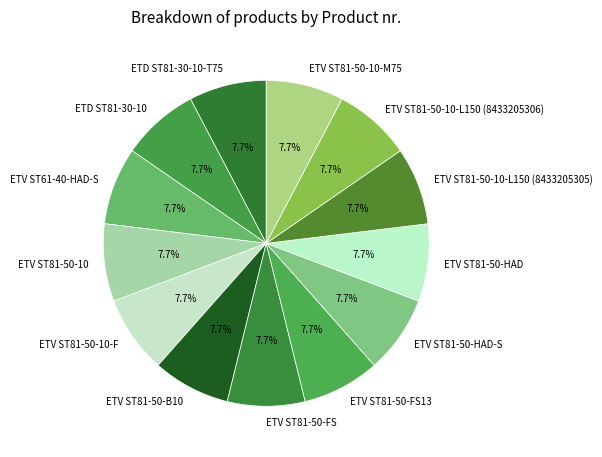

Is there a majority slice in this chart?

No